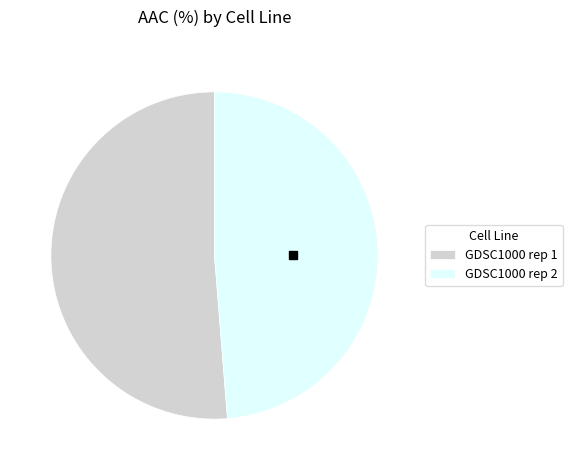

Rank the categories by value from highest to lowest.

GDSC1000 rep 1, GDSC1000 rep 2